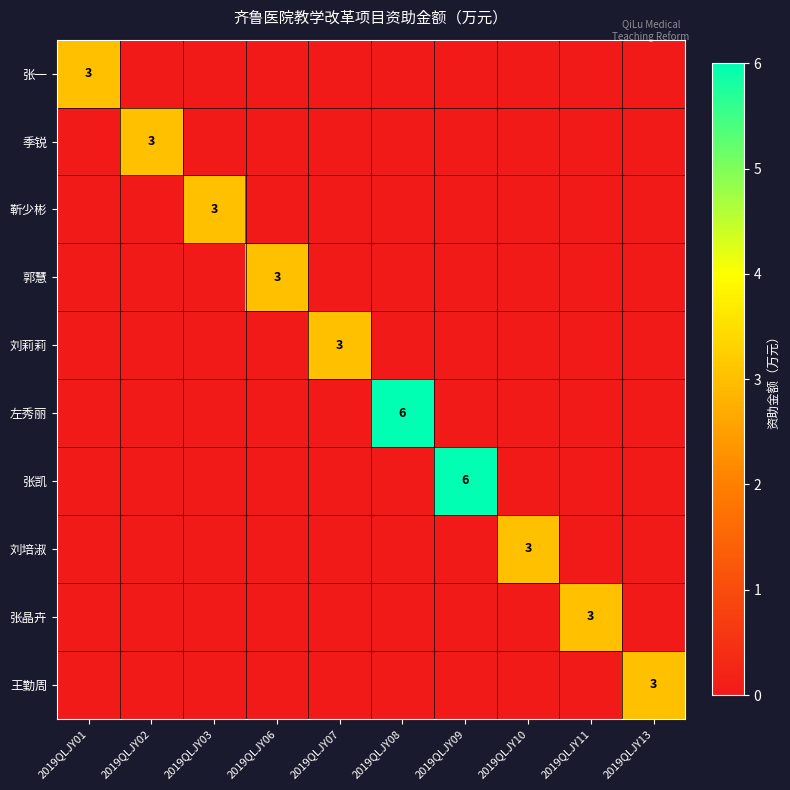

Is the value of 郭慧 at 2019QLJY01 greater than the value of 王勤周 at 2019QLJY13?

No